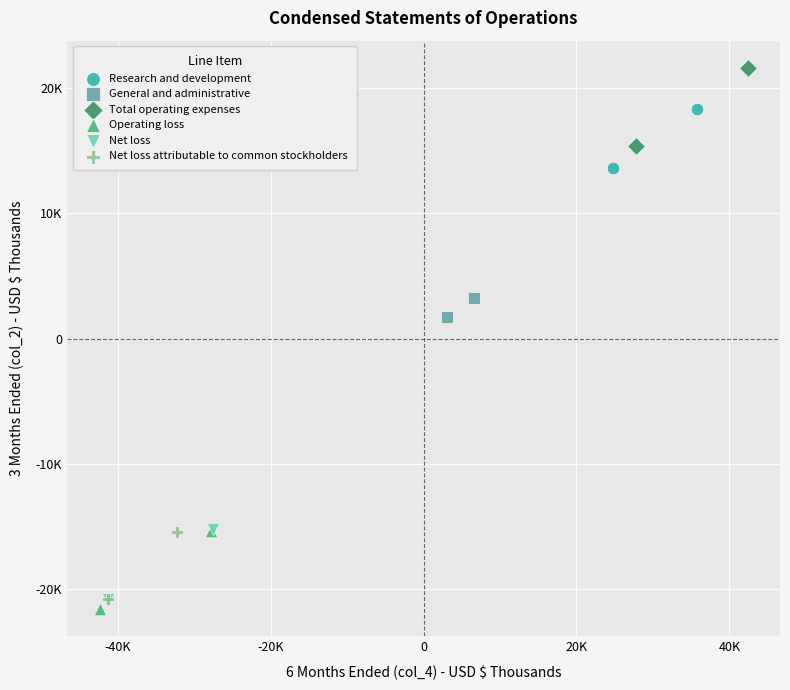

Which series contains the lowest Y value?

Operating loss